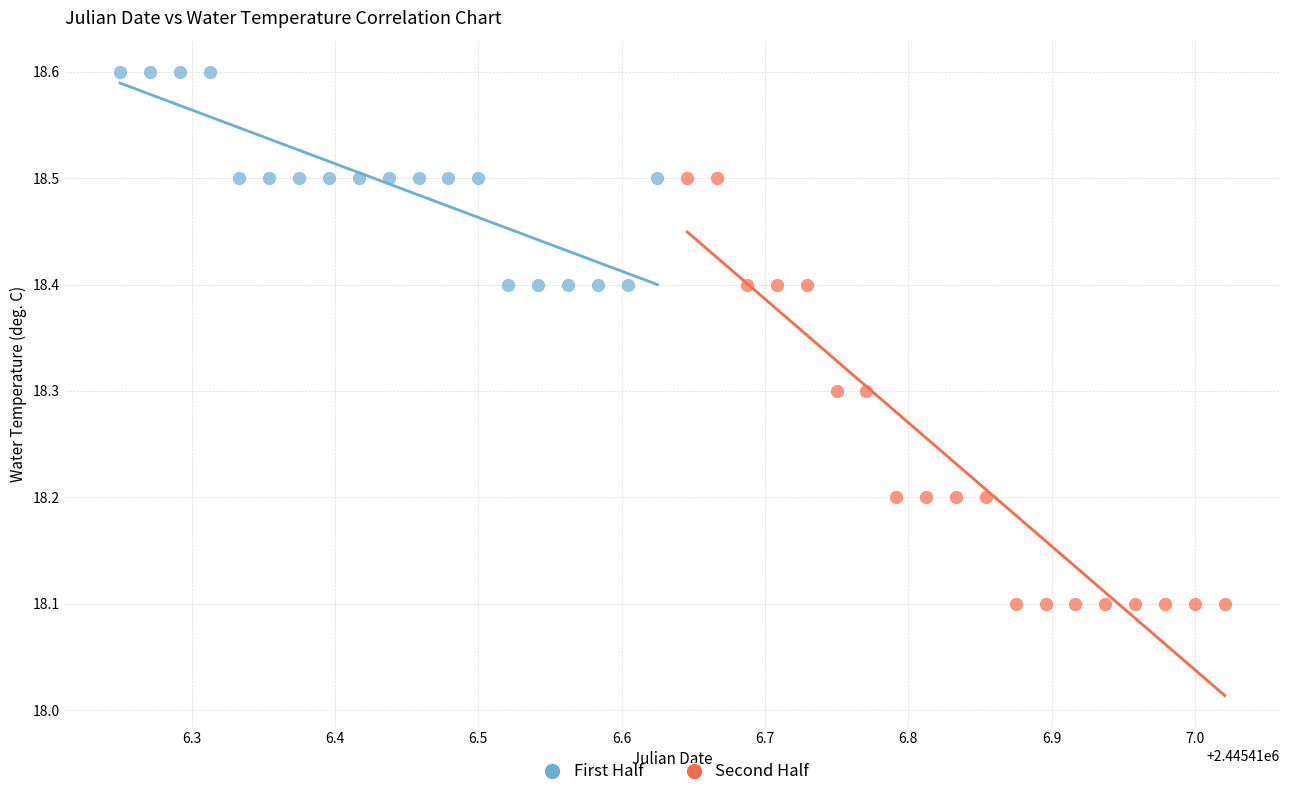

Which series contains the lowest Y value?

Second Half